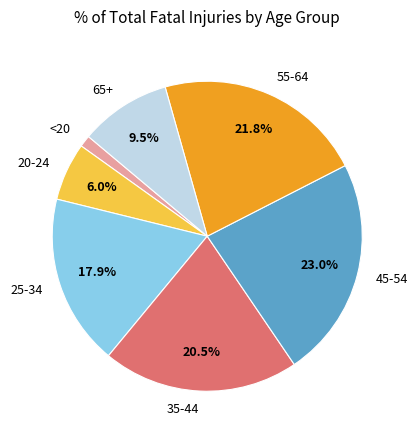

What percentage is NOT represented by 25-34?

82.1%